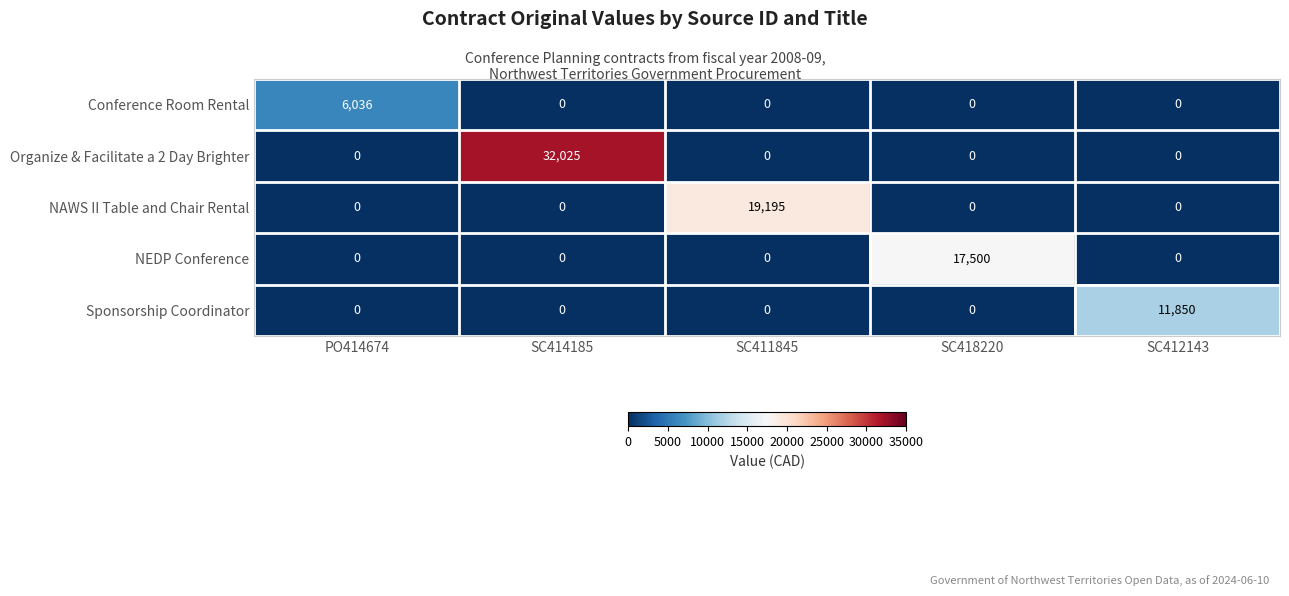

Rank the series by their maximum value, from highest to lowest.

Organize & Facilitate a 2 Day Brighter, NAWS II Table and Chair Rental, NEDP Conference, Sponsorship Coordinator, Conference Room Rental